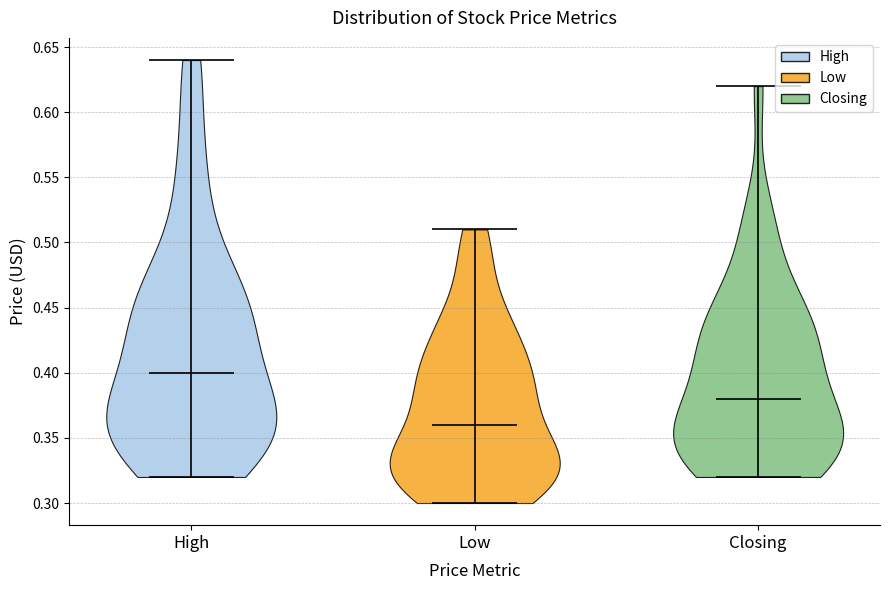

Which violin has the highest median line?

High